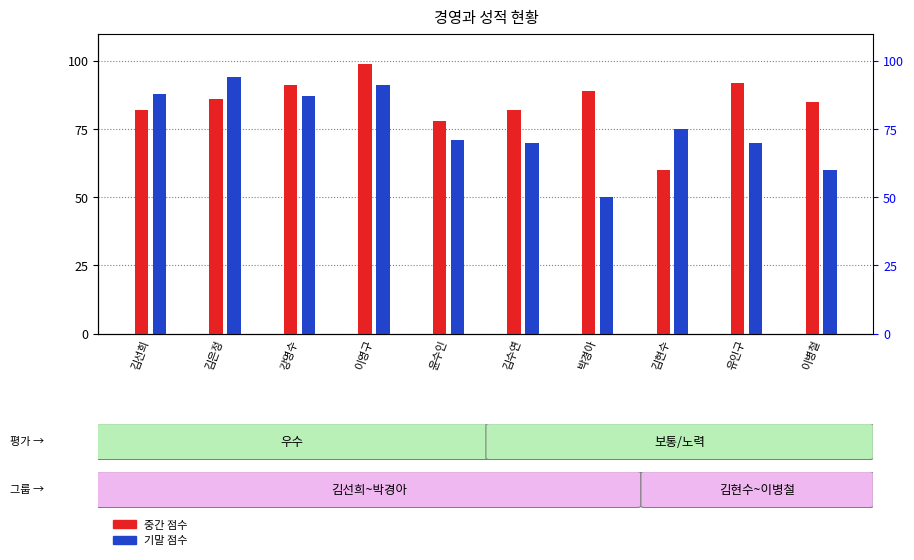

Rank the series by their maximum value, from lowest to highest.

기말, 중간